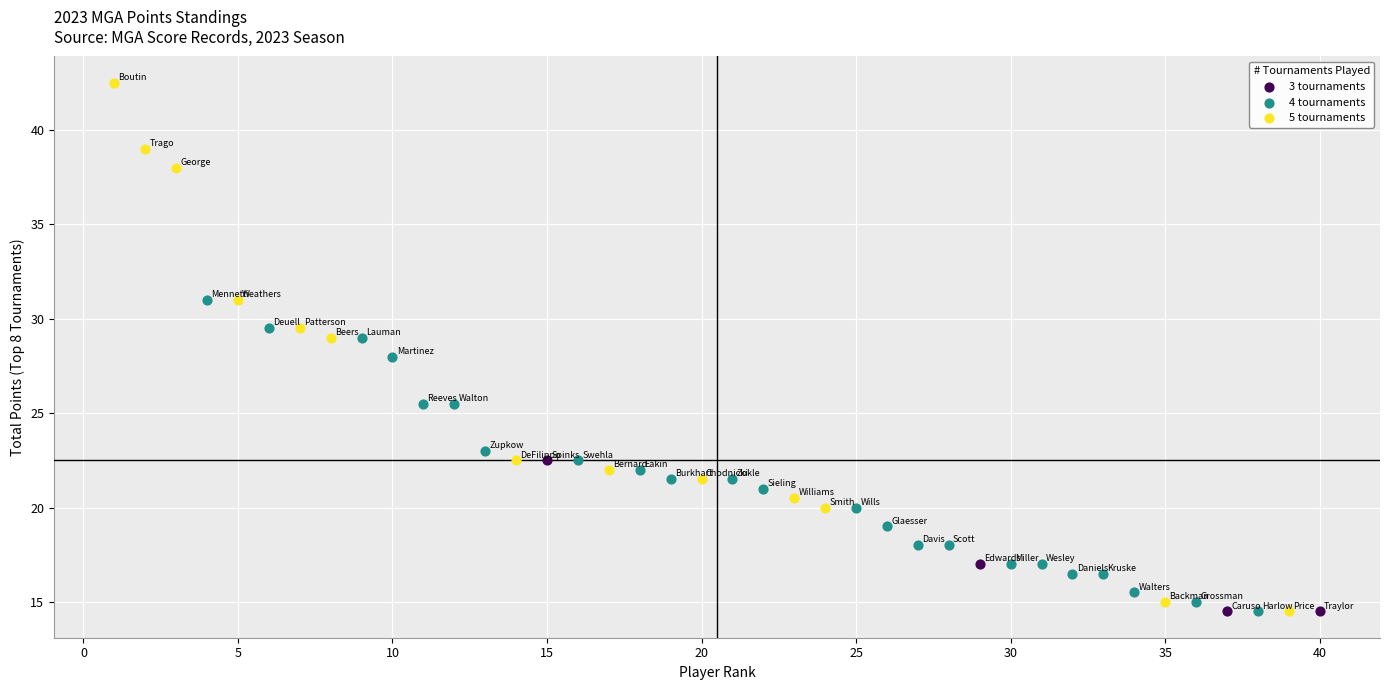

Which series reaches the maximum Y coordinate?

5 tournaments